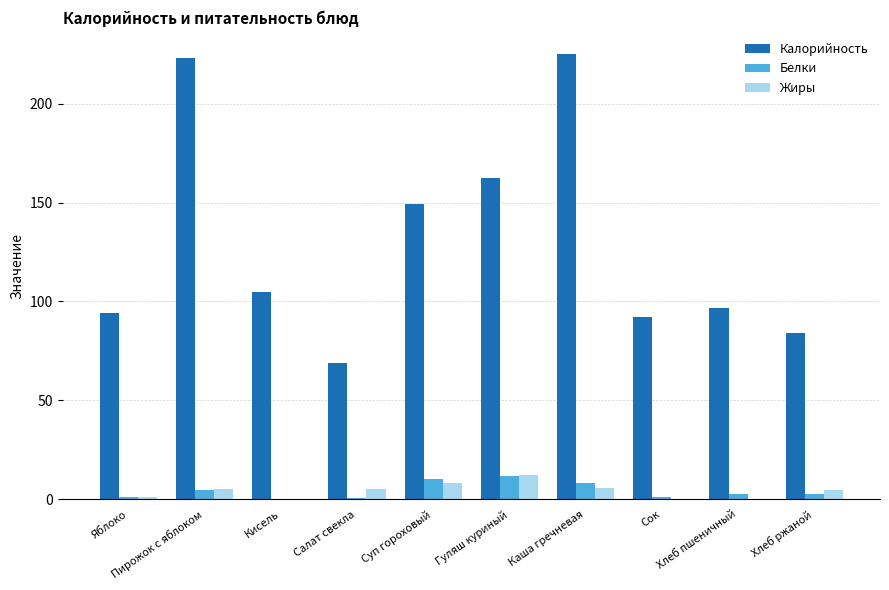

Are the bars grouped side by side (vs. stacked)?

Yes